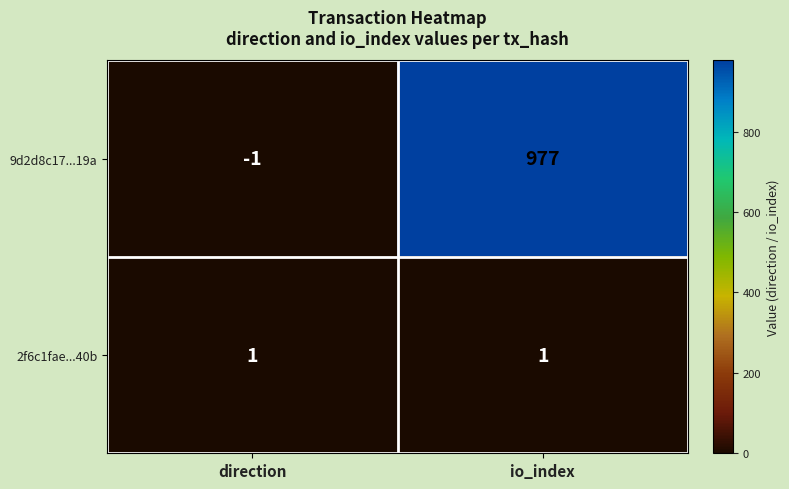

Reading right to left, list all the values displayed in this chart.

9d2d8c17...19a: io_index=977	direction=-1
2f6c1fae...40b: io_index=1	direction=1